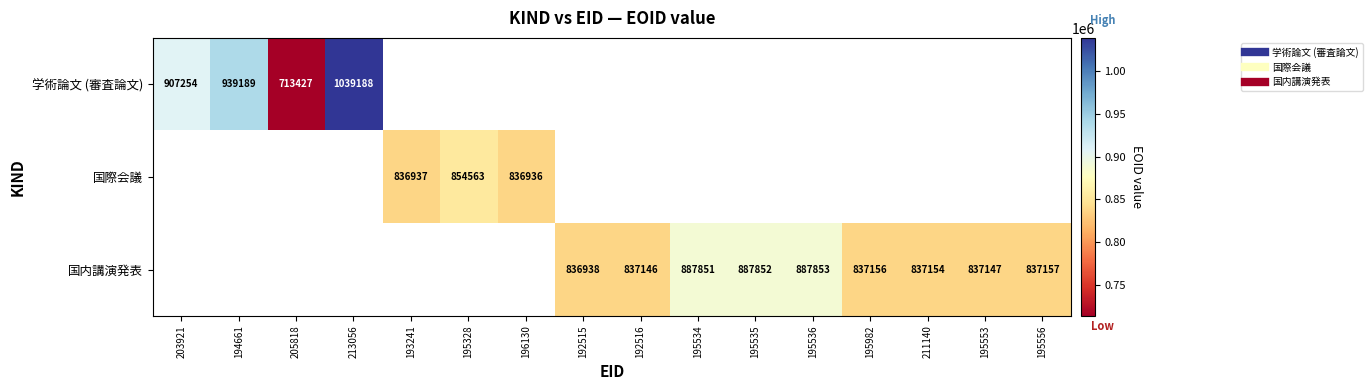

What value does the 国内講演発表 series have at 195556?

837157.0